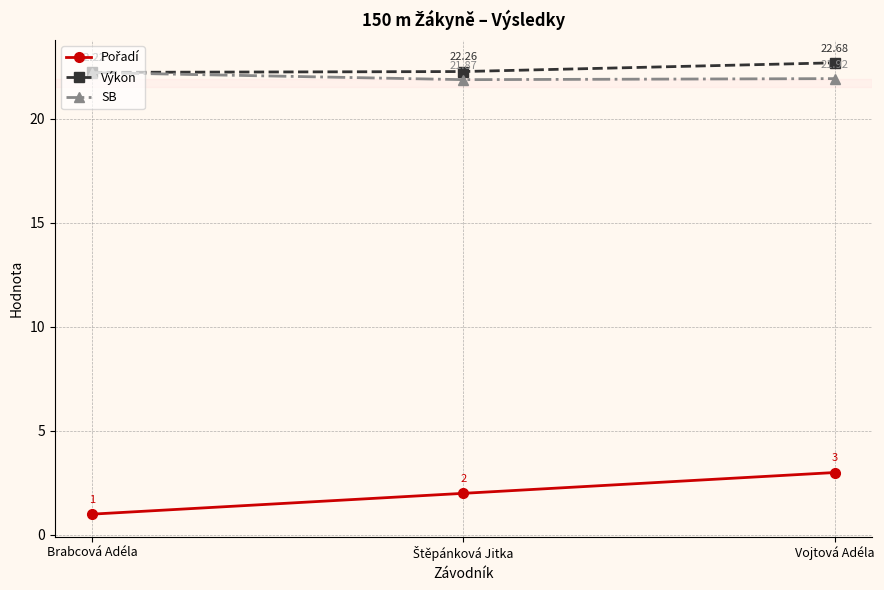

Is this an area chart (filled region under the line)?

No